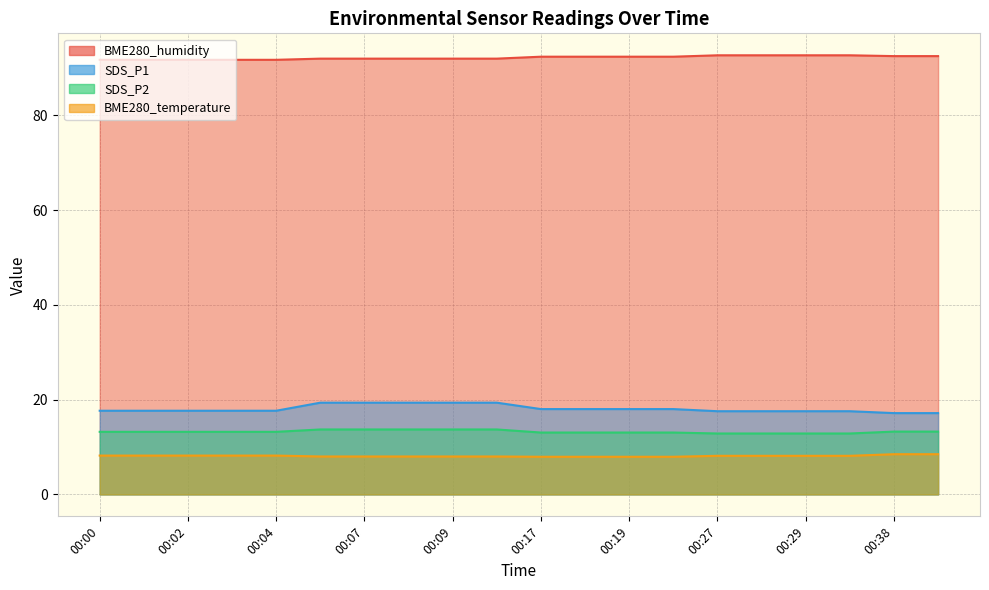

What is the total value across all series at 00:28?

131.2